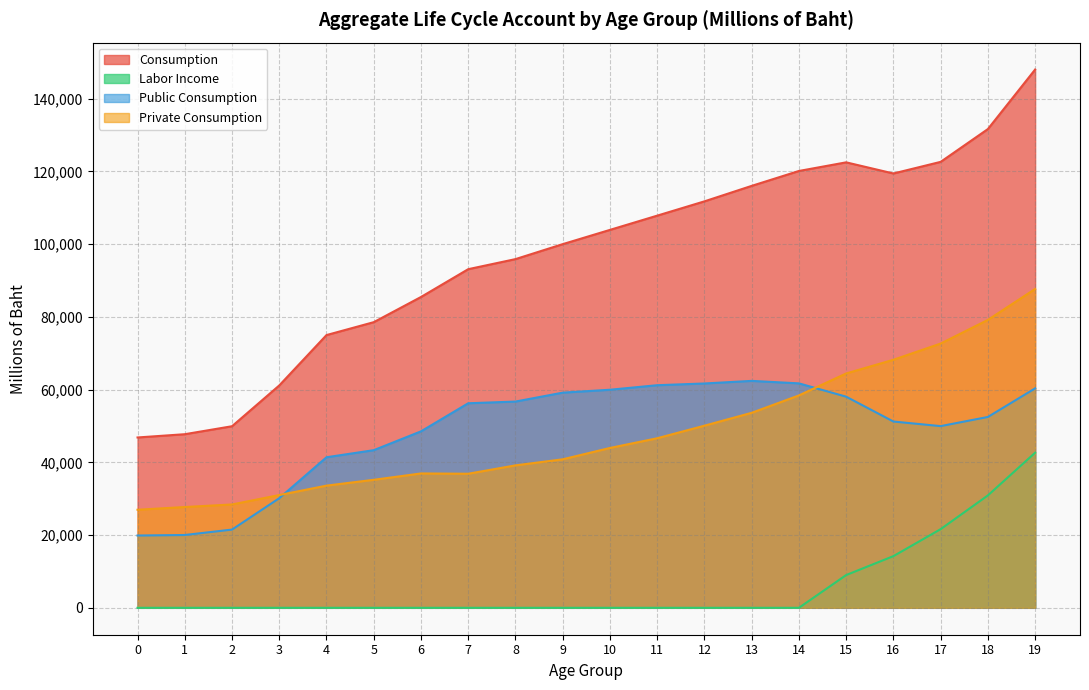

In Private Consumption, how many points are lower than both neighbors (excluding endpoints)?

1